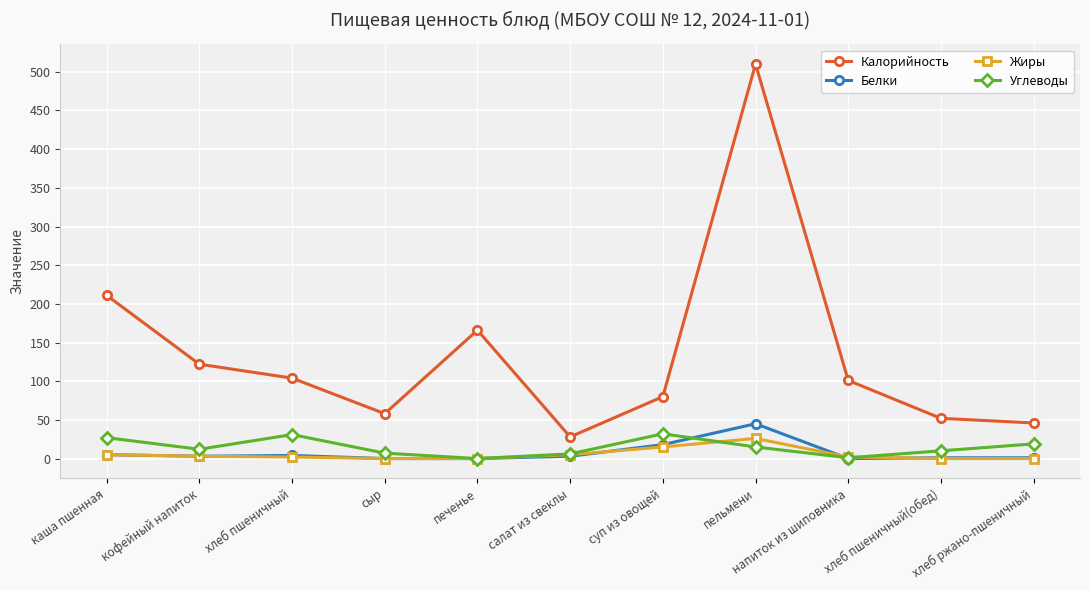

Between суп из овощей and пельмени, which series saw the biggest shift?

Калорийность